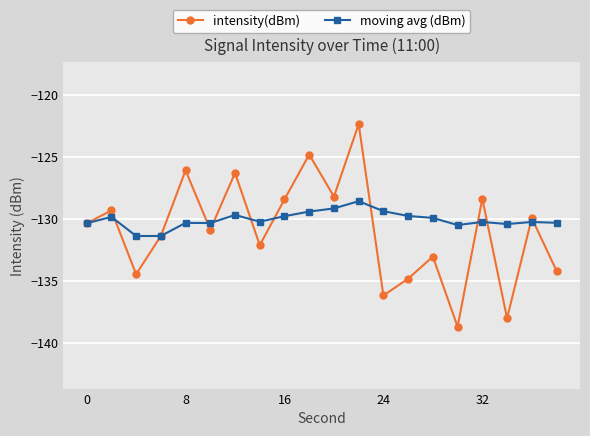

Count the number of data series in this chart.

2